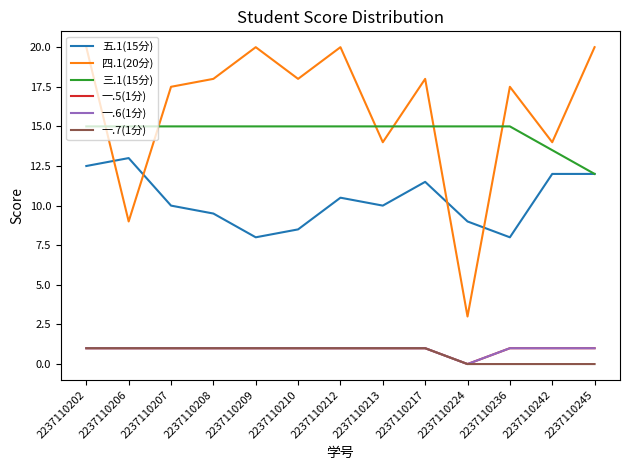

Does the chart have visible grid lines?

No